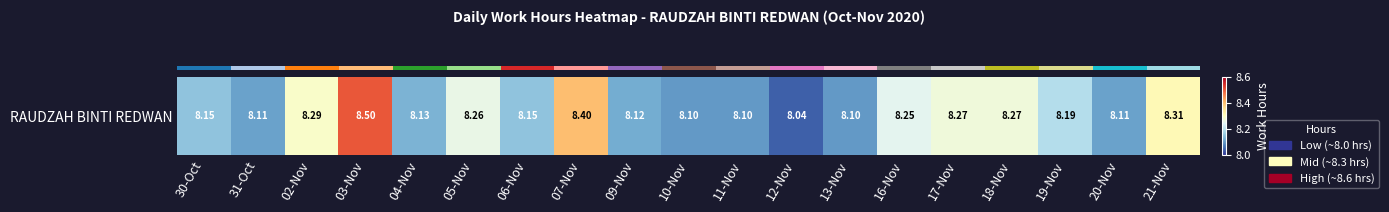

What is the sum of all values?

155.8